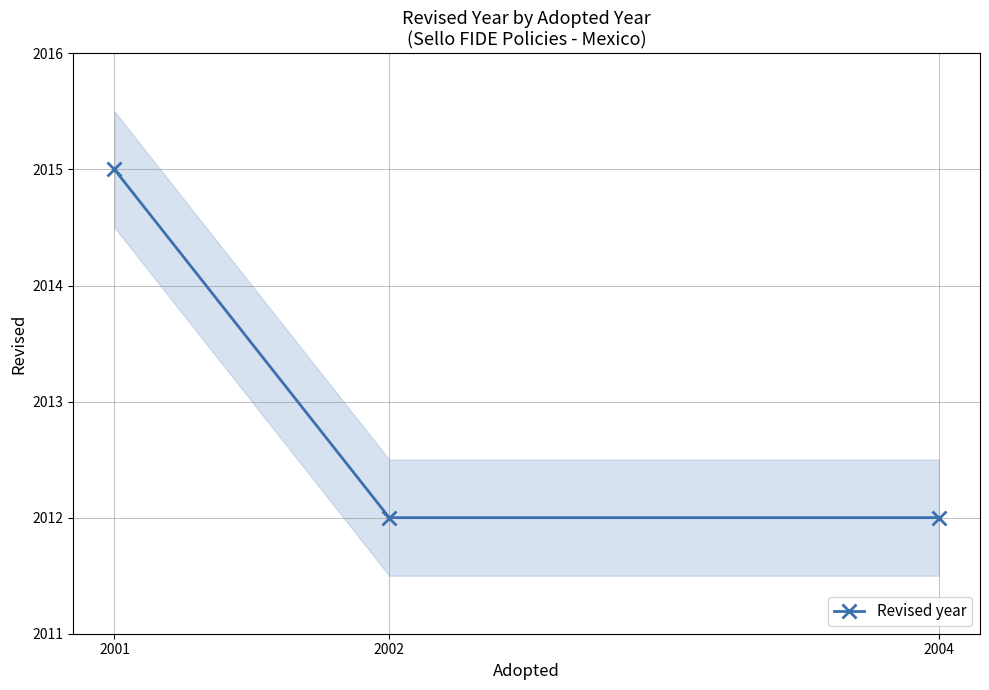

Count the number of values greater than 2012.

1